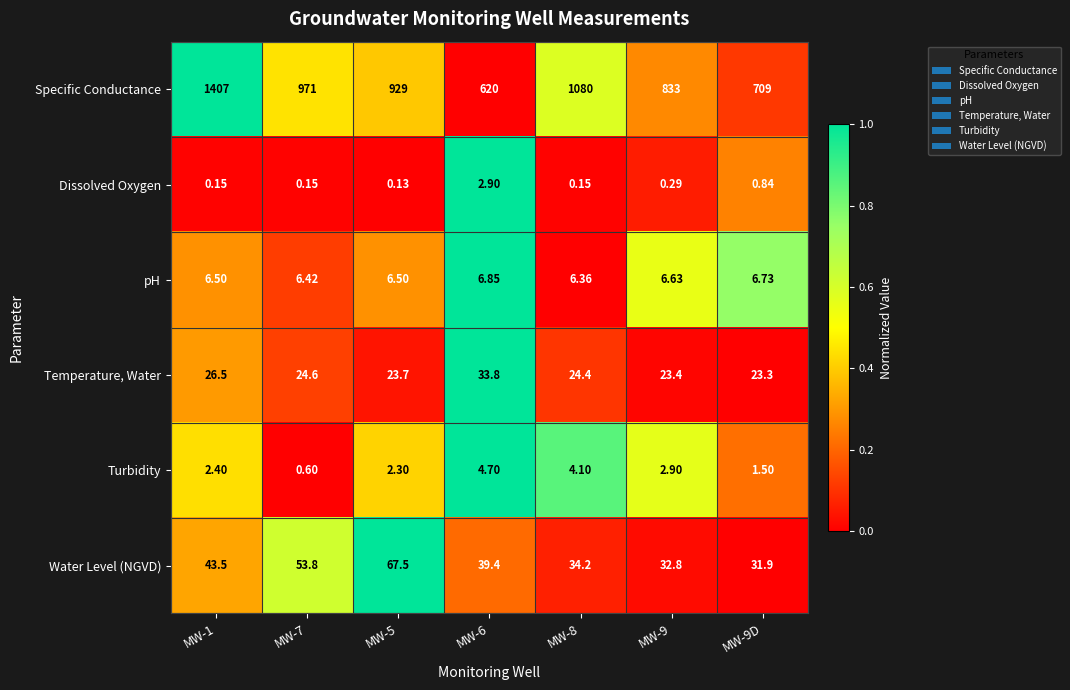

Between MW-7 and MW-9D, which series saw the biggest shift?

Specific Conductance